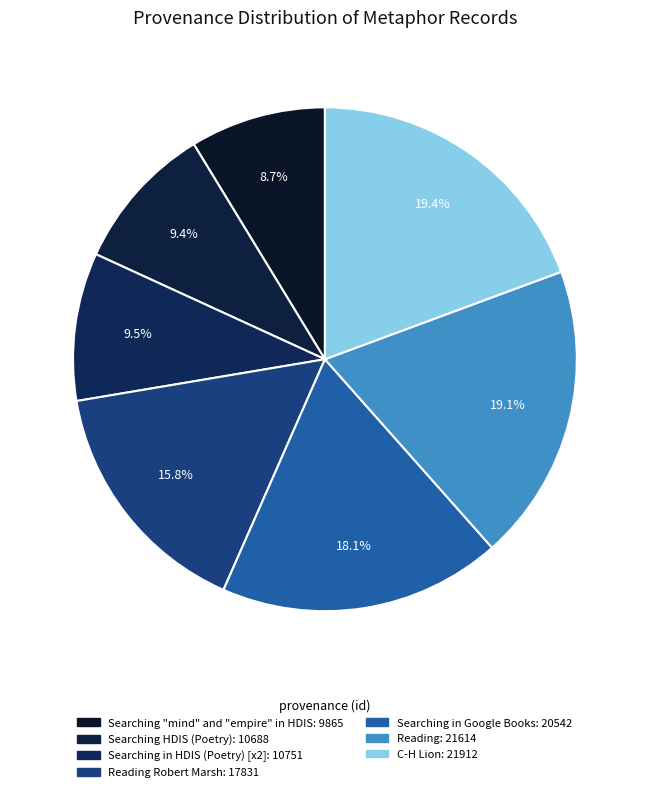

Is there a majority slice in this chart?

No